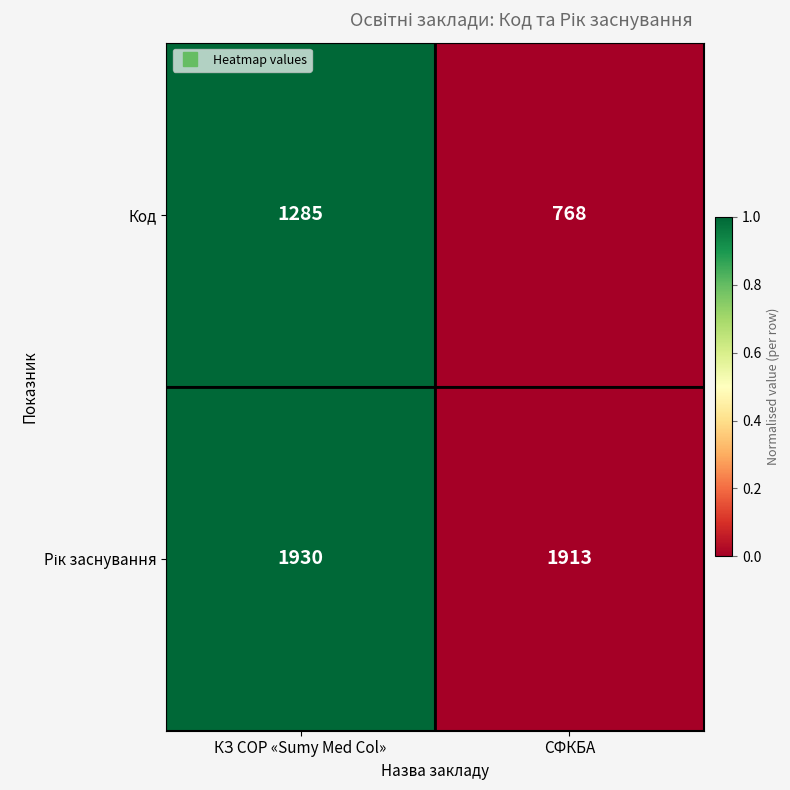

What is the approximate value of Код at КЗ СОР «Sumy Med Col»?

1285